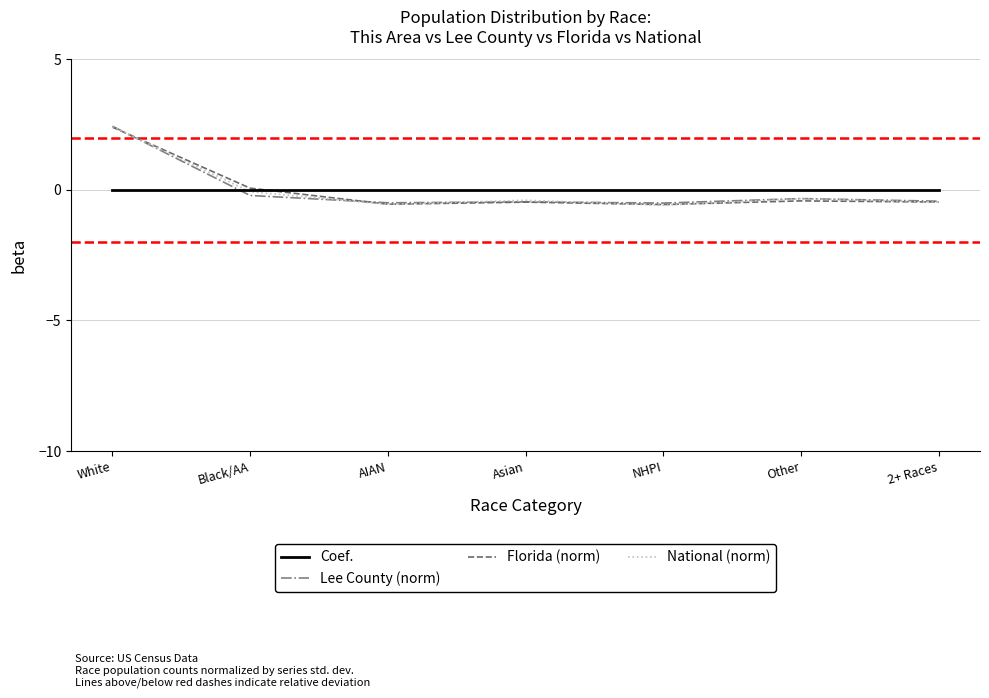

Between Black/AA and Other, which series saw the biggest shift?

Florida (norm)